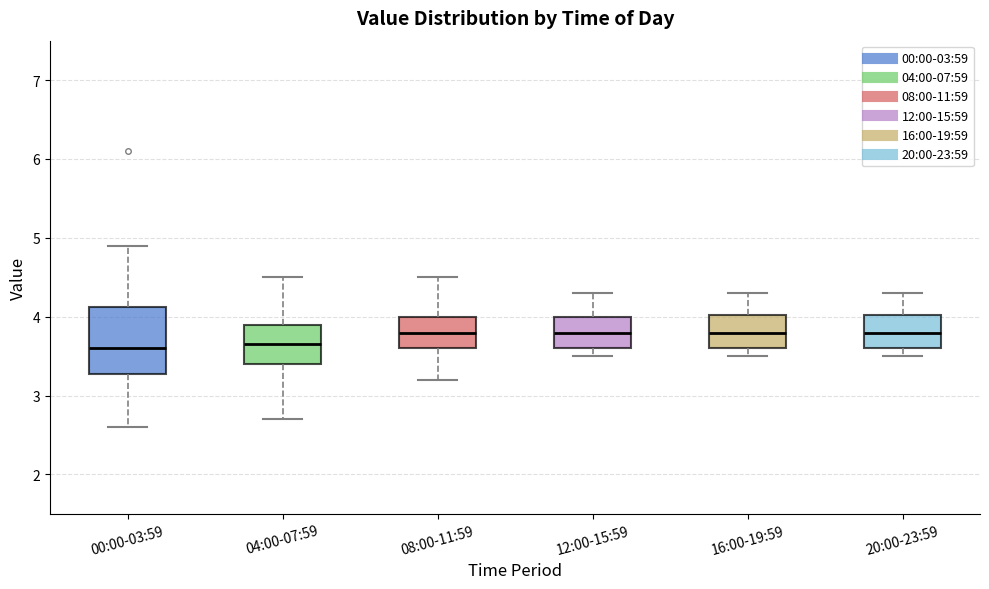

Comparing the boxes themselves (not the whiskers), which one is the tallest?

00:00-03:59